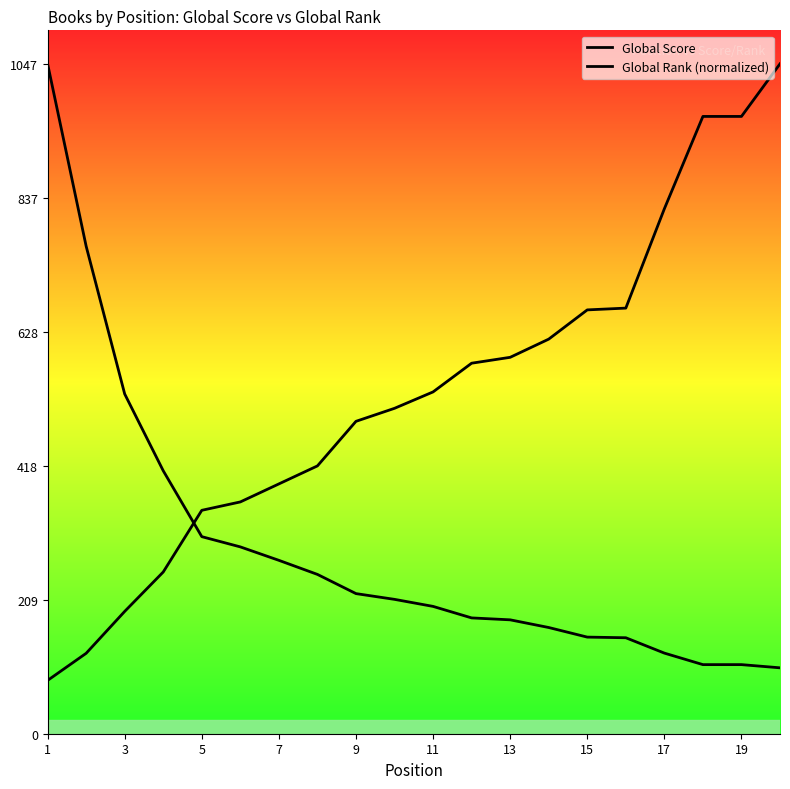

At how many categories does at least one series exceed 241?

20